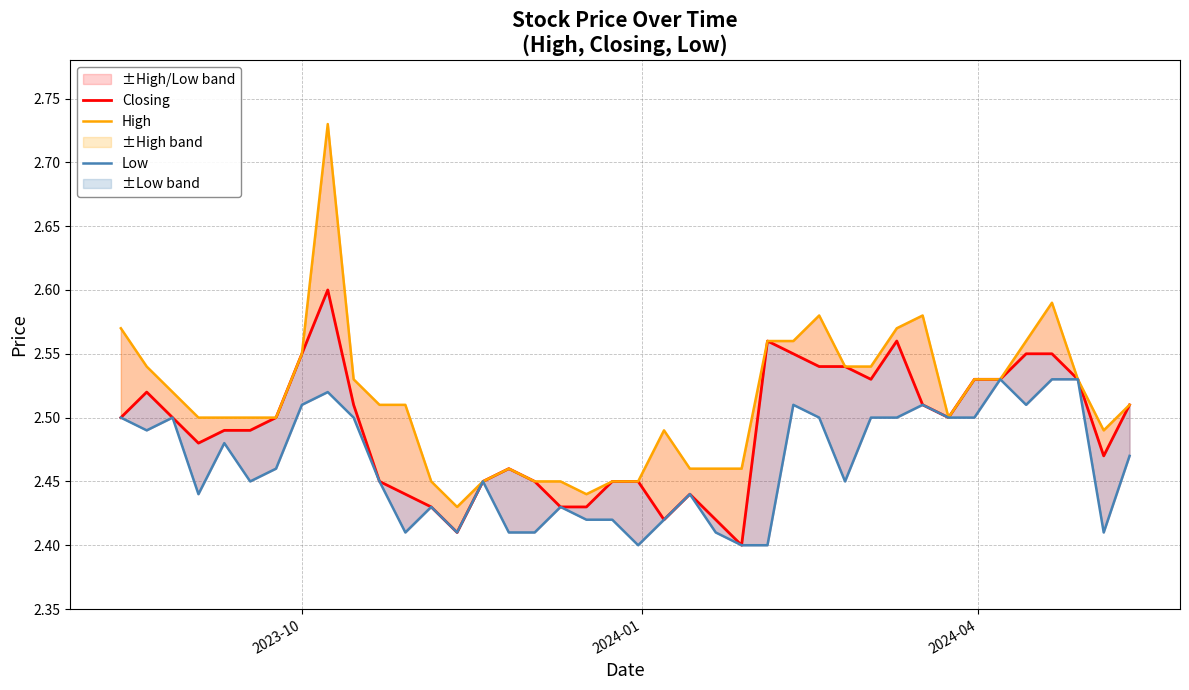

How many Closing values are between 2 and 3?

40